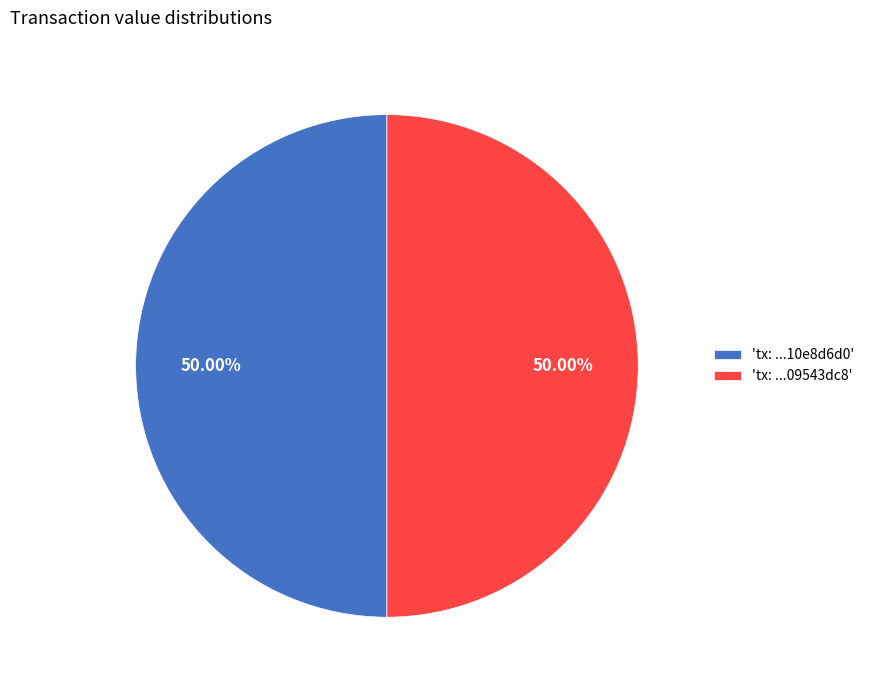

Approximately how many times larger is the value at 'tx: ...09543dc8' compared to 'tx: ...10e8d6d0'?

1.0